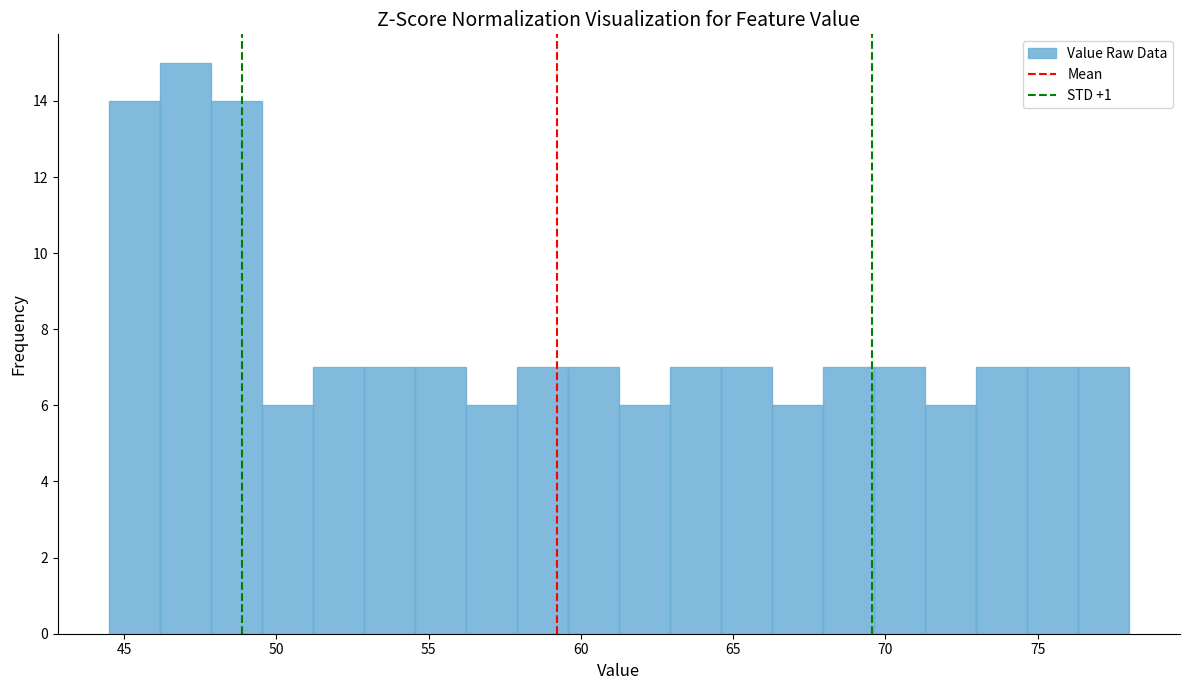

Around what value on the x-axis is the tallest bar? Give the approximate position of its centre, as read against the axis.

47.0